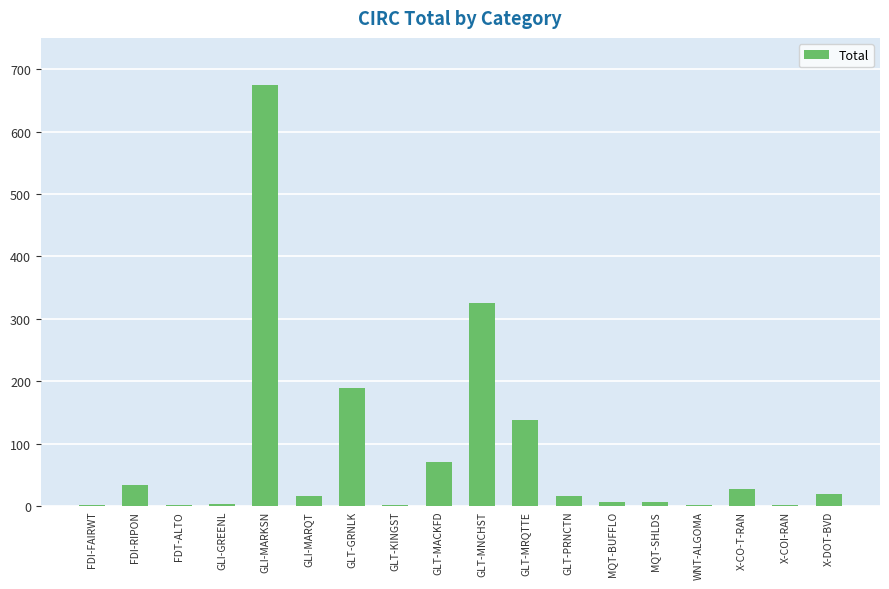

What is the change in value from FDI-RIPON to WNT-ALGOMA?

-33